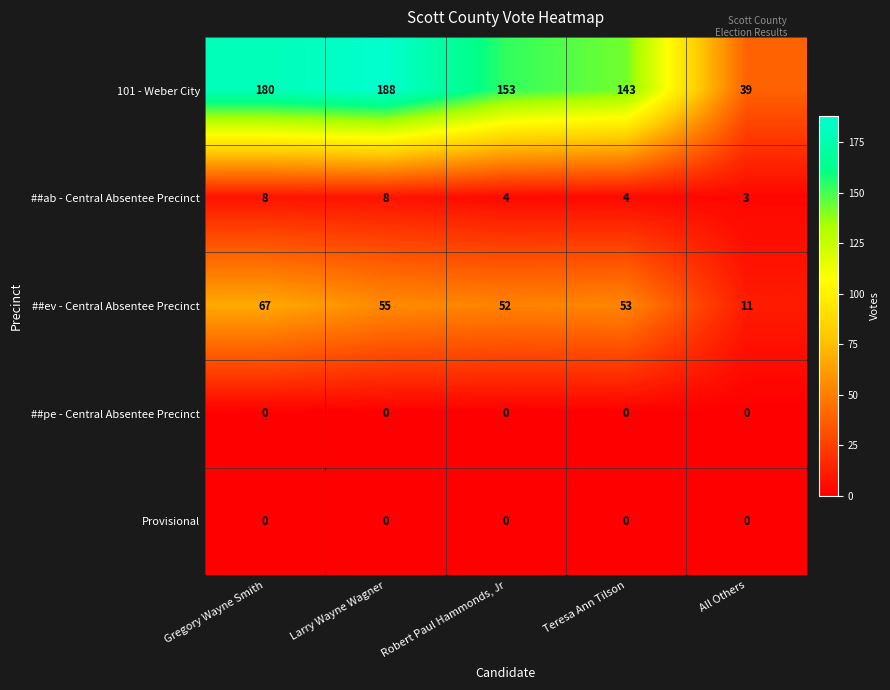

How many categories are shown in the chart?

5